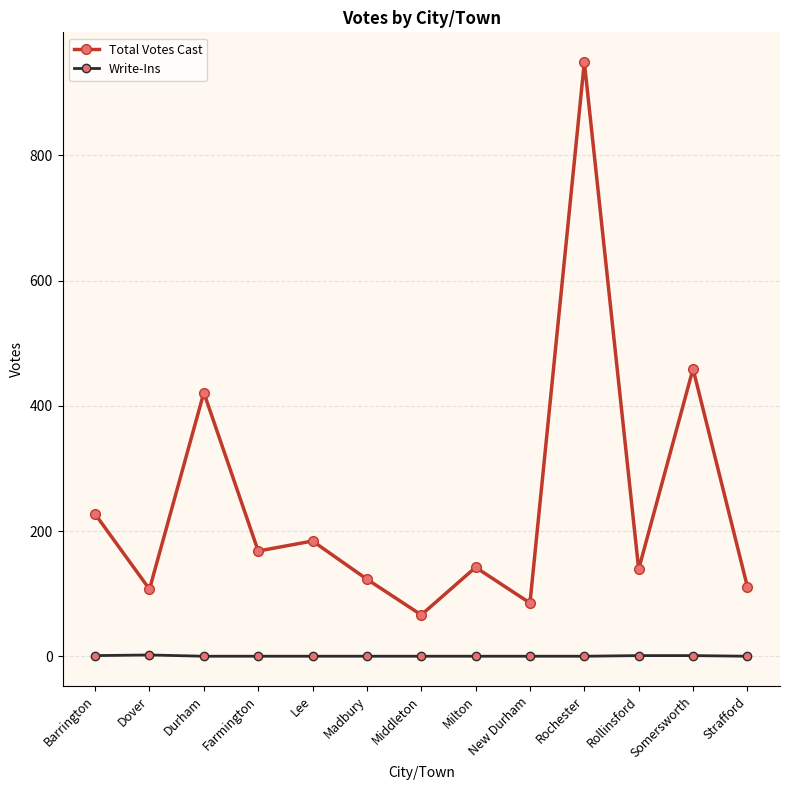

At which category does Total Votes Cast reach its first local peak?

Durham